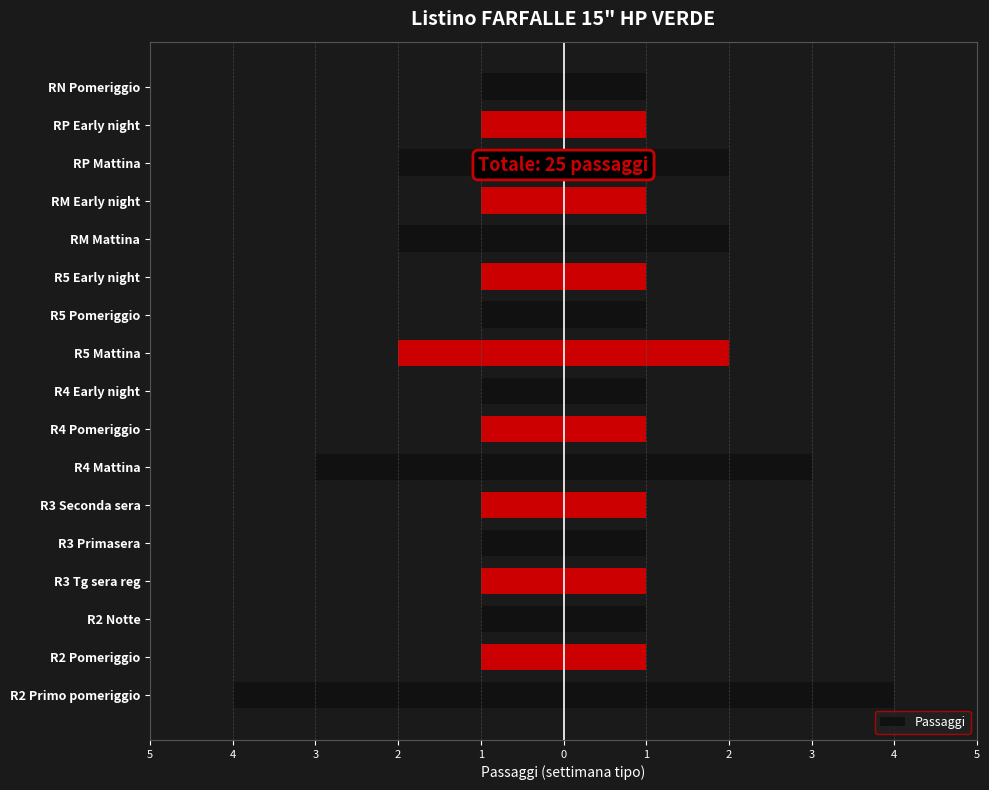

Does the chart contain stacked bars?

No